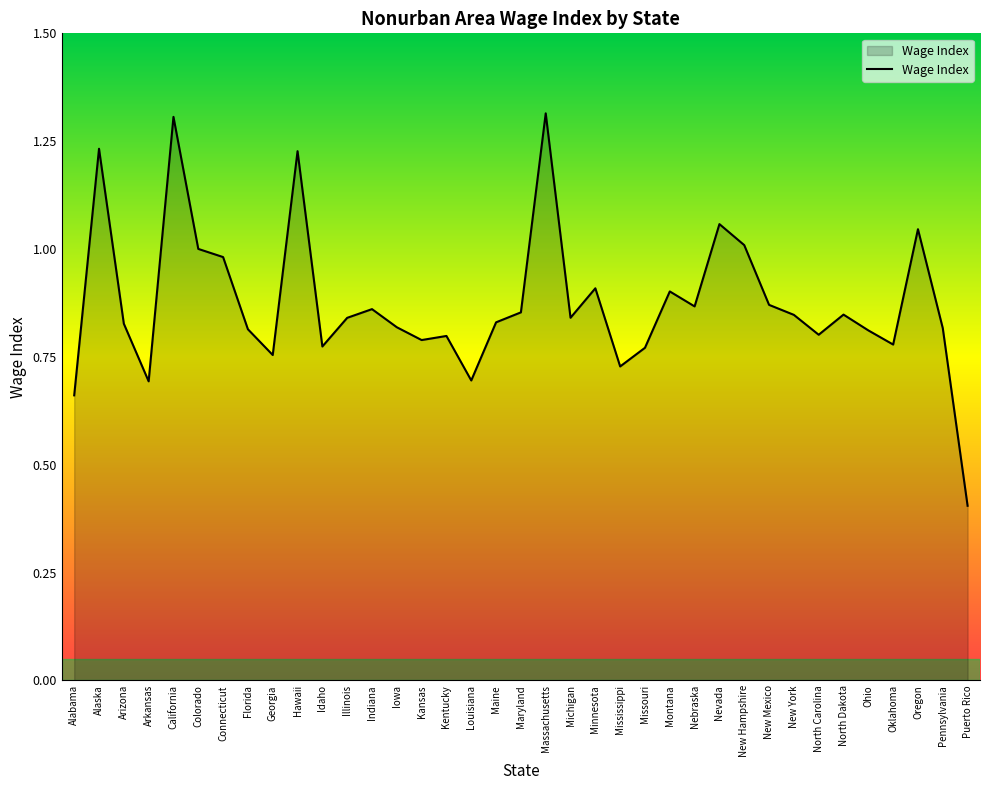

What is the change in value from Alaska to Louisiana?

-0.5